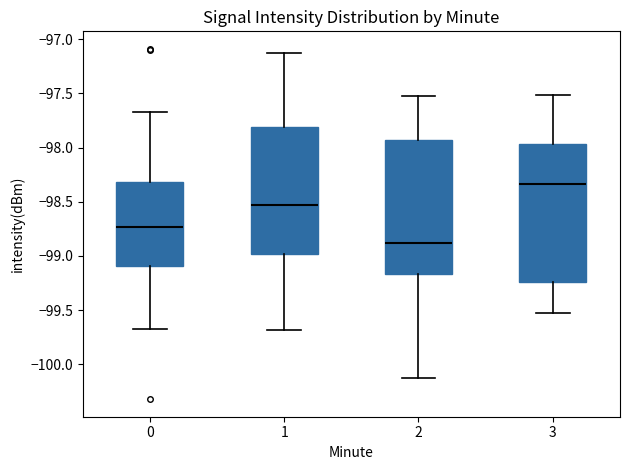

Which box's median line is the highest?

3